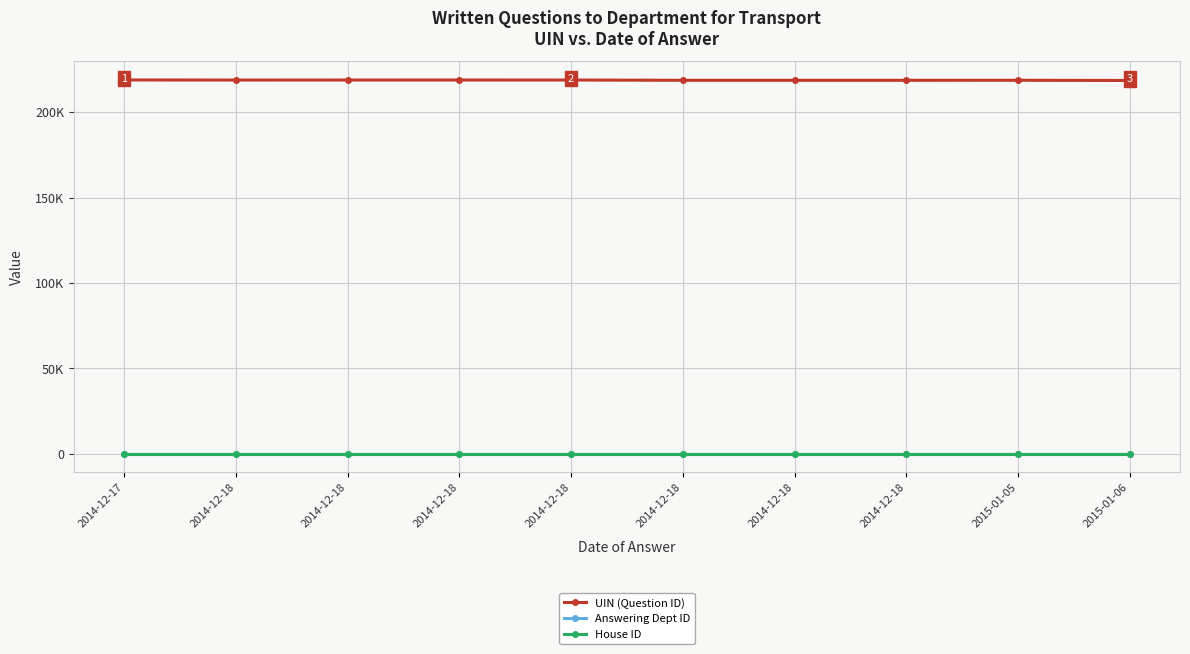

What are all the series names shown in the legend?

UIN (Question ID), Answering Dept ID, House ID